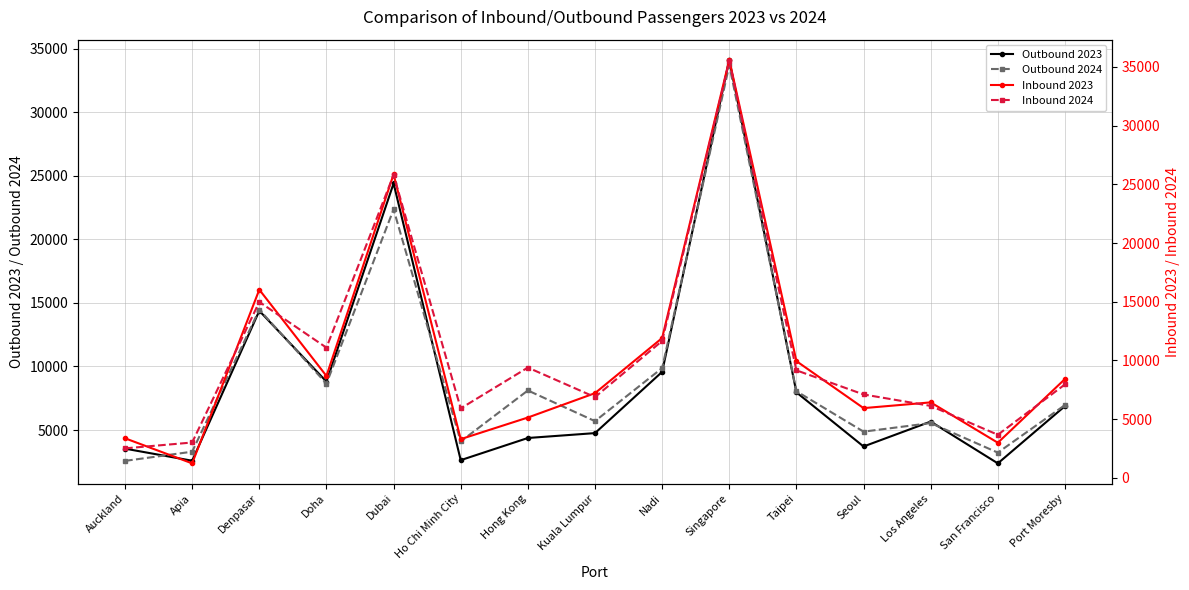

Where do Outbound 2024 and Inbound 2024 first cross each other?

Apia and Denpasar